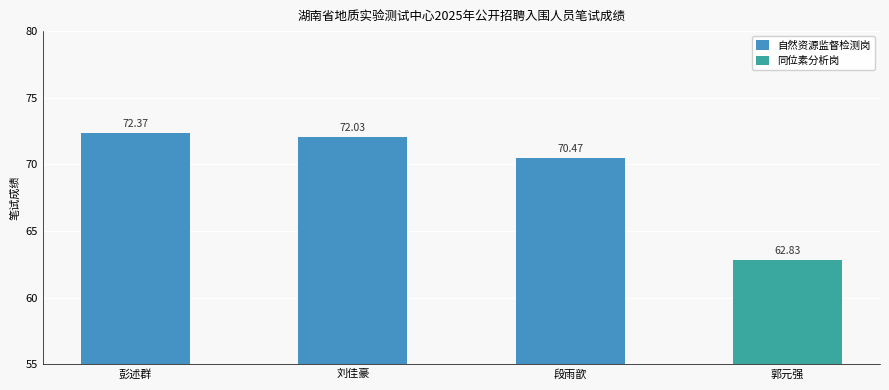

What is the difference between the values at 彭述群 and 段雨歆?

1.9